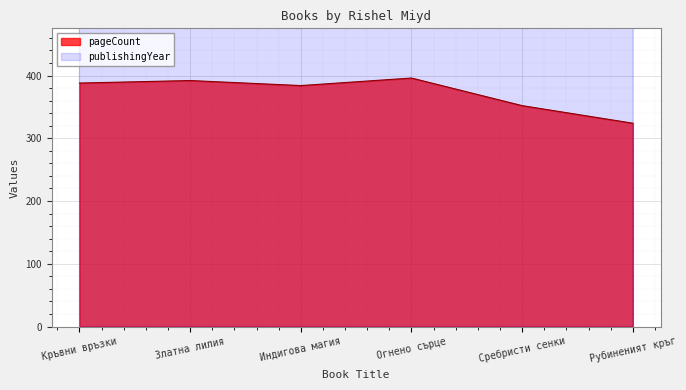

What position from the left is Индигова магия?

3